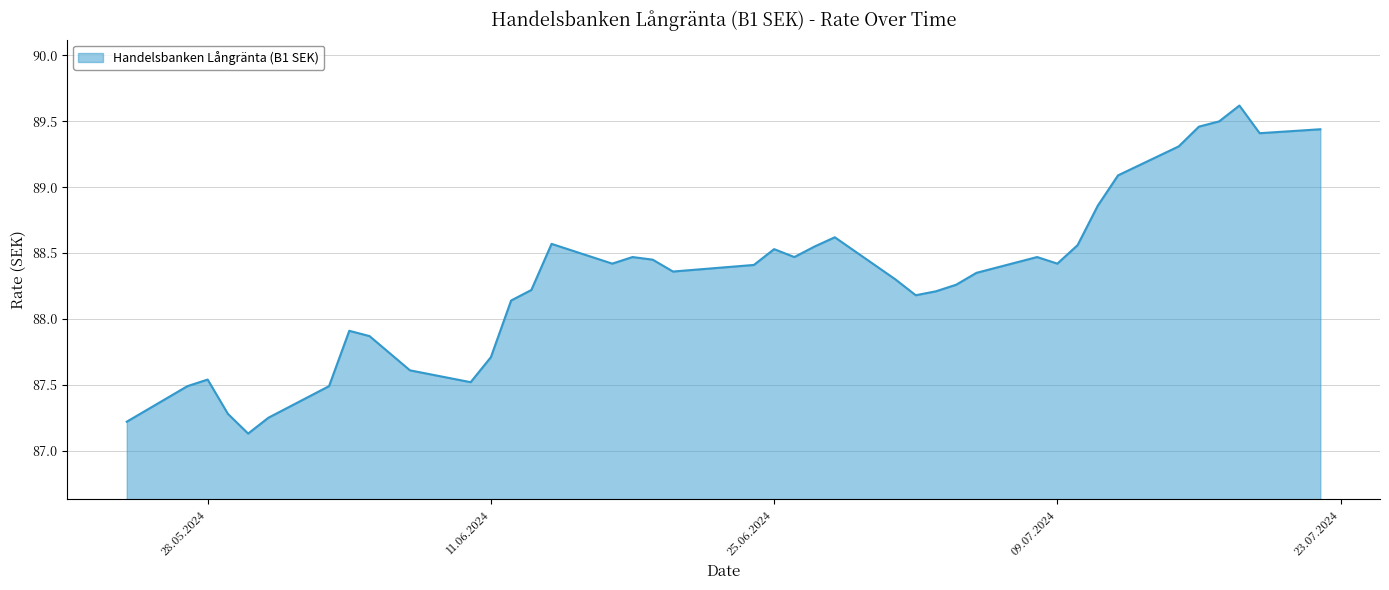

What is the smallest value displayed?

87.1